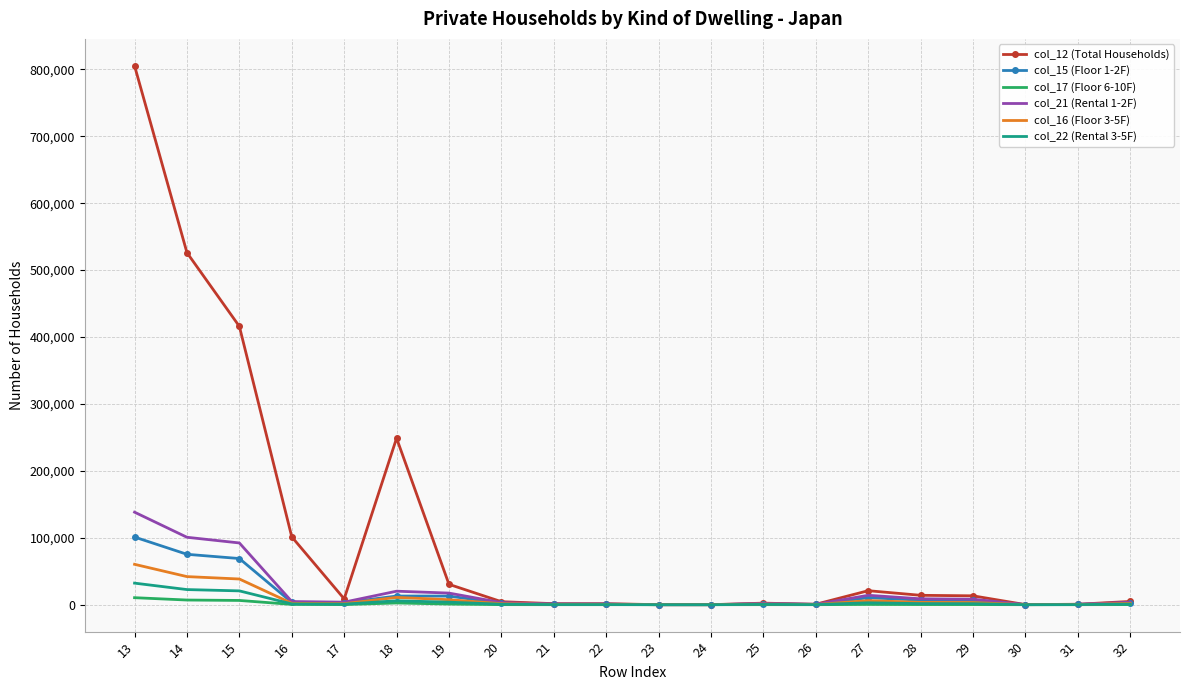

The col_21 (Rental 1-2F) series shows 911 at 21. True or false?

True